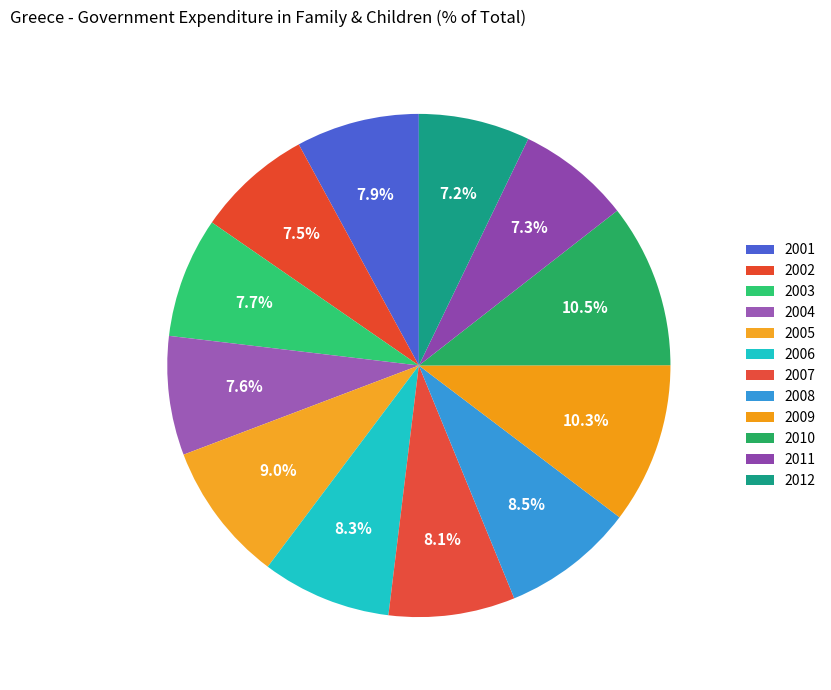

Count the number of slices in the pie.

12